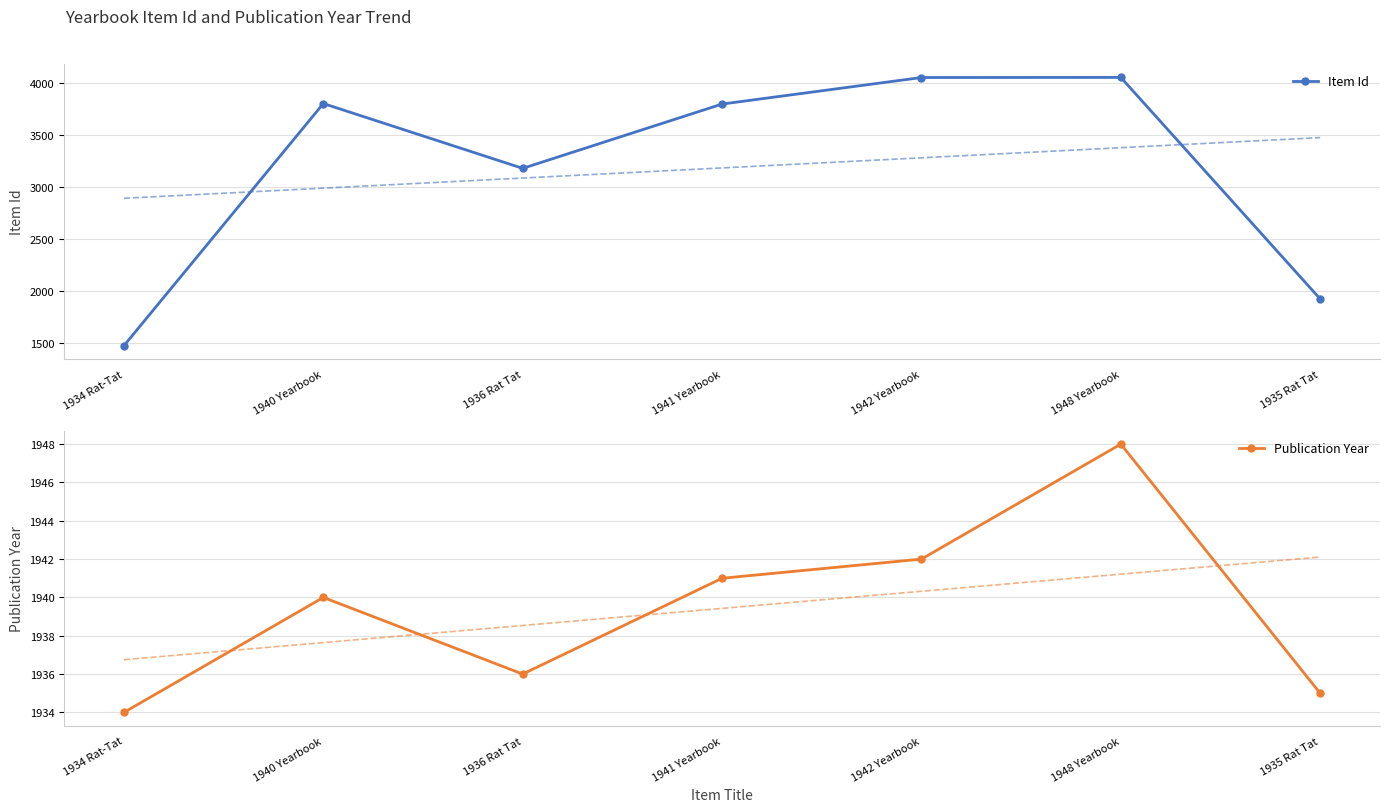

At which label is Item Id closest to 2766?

1936 Rat Tat